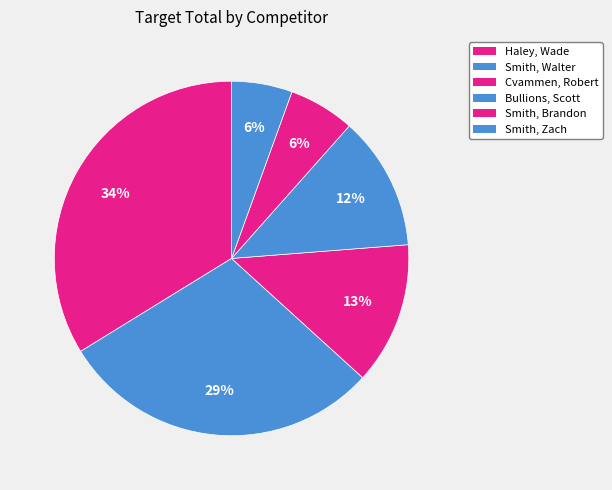

How many slices are in this pie chart?

6